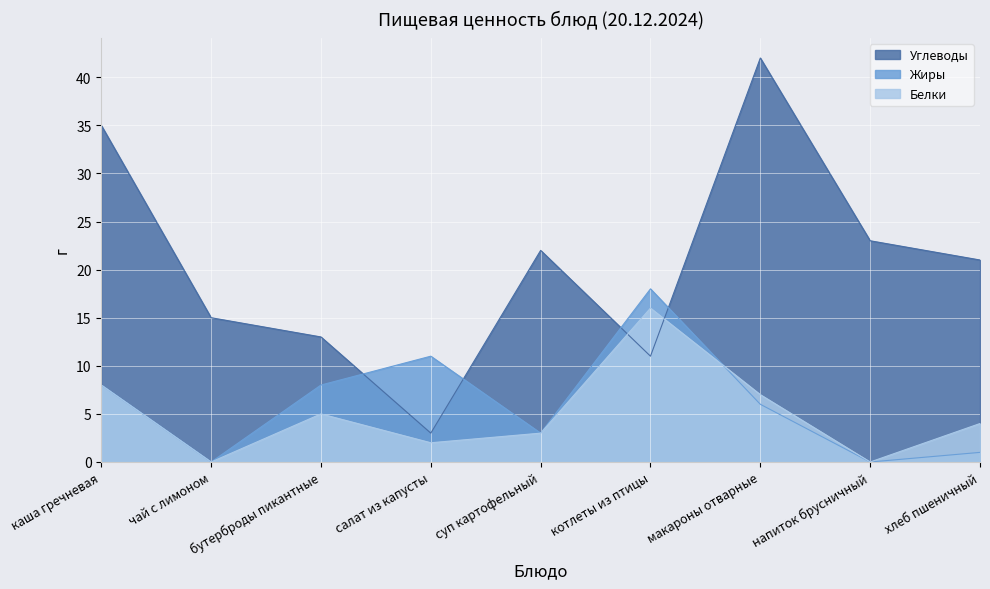

What is the label of the 4th point from the left?

салат из капусты